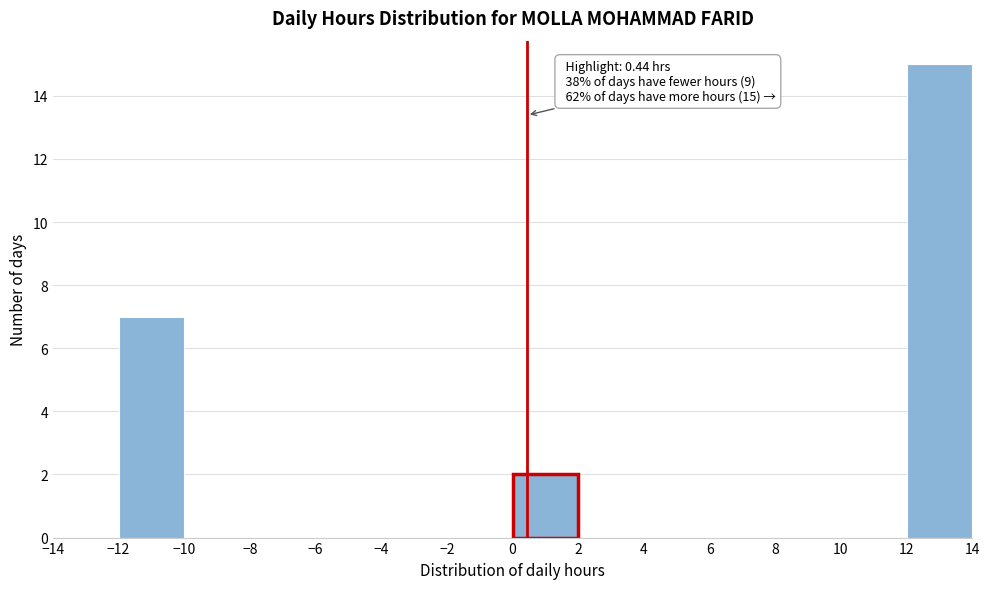

Over which range of the x-axis is the bar tallest?

12 to 14